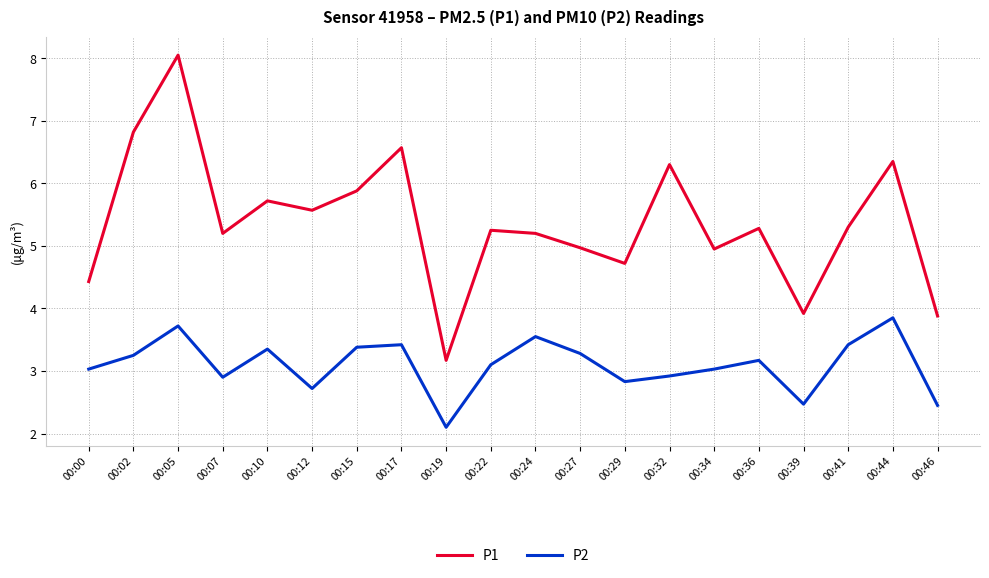

True or false: P2 and P1 cross at least once.

False